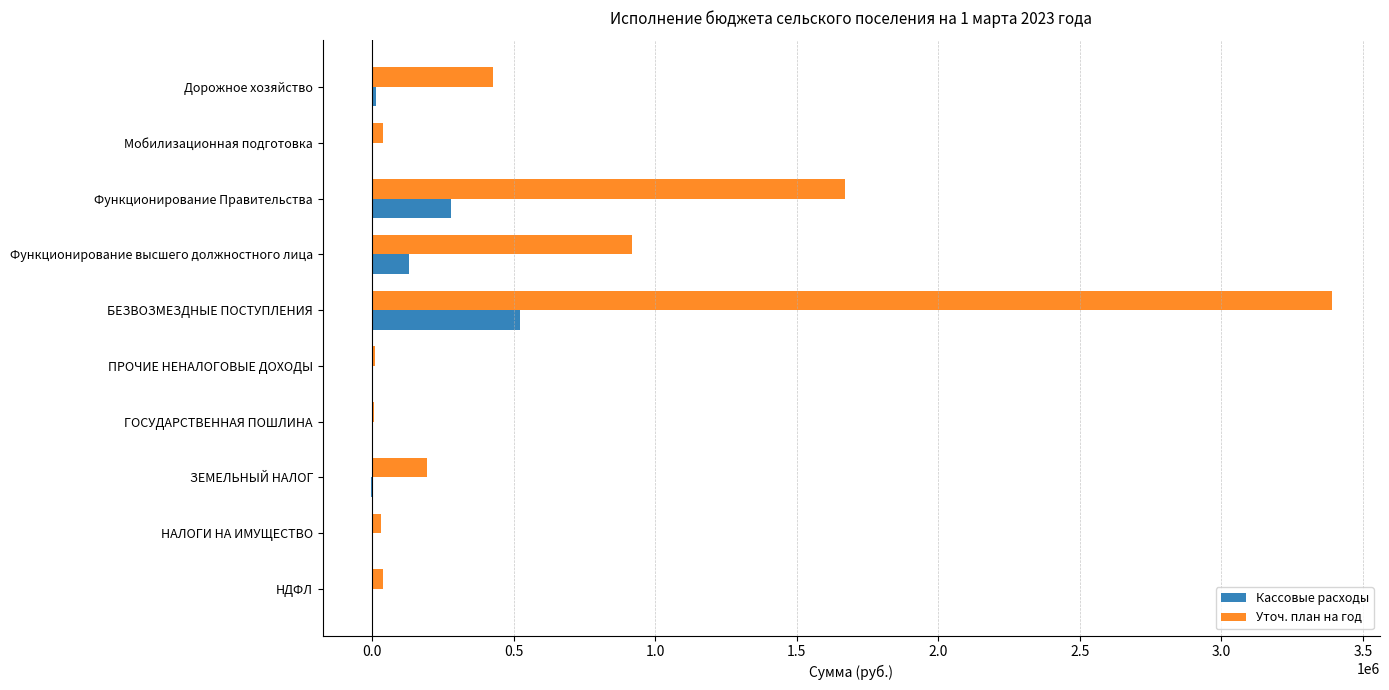

How many distinct data groups are displayed?

2